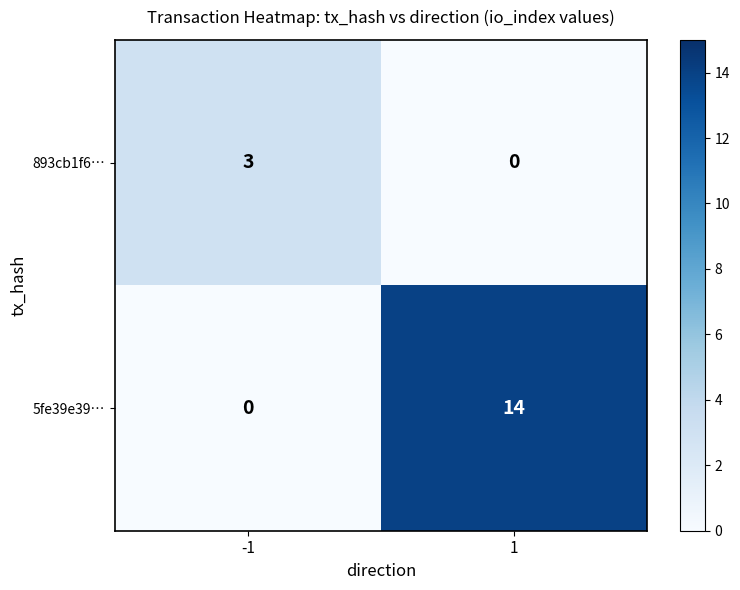

Which series changed the most between -1 and 1?

5fe39e39…